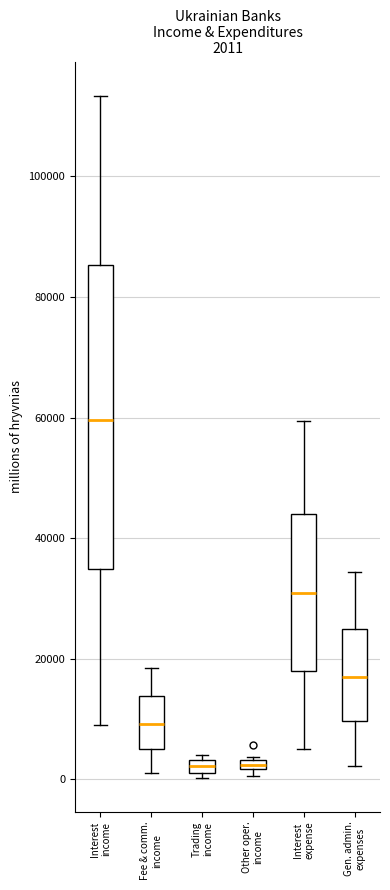

Comparing the boxes themselves (not the whiskers), which one is the tallest?

Interest income